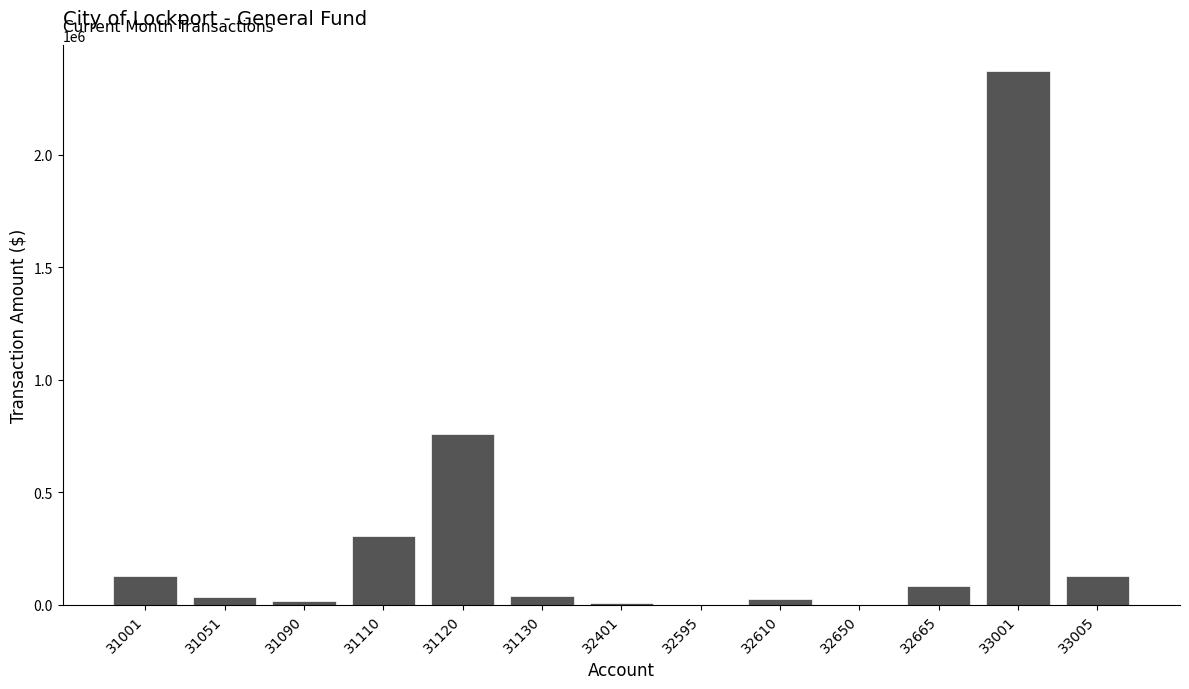

Is it true that the value at 32665 is 81181.0?

True